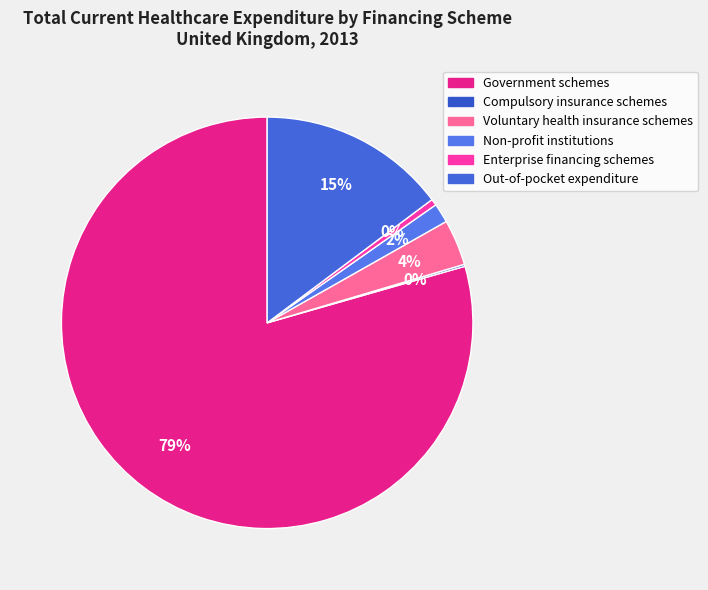

Is it true that Compulsory insurance schemes is 9% of the pie?

False